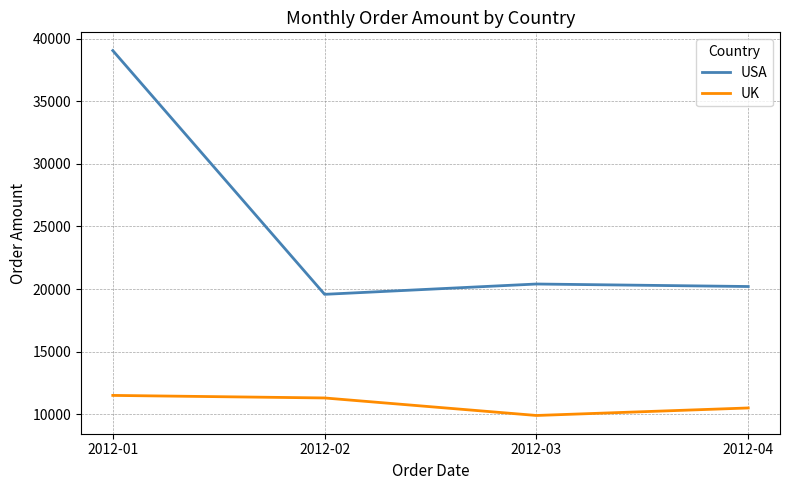

True or false: UK has more than 1 points higher than both neighbors.

False